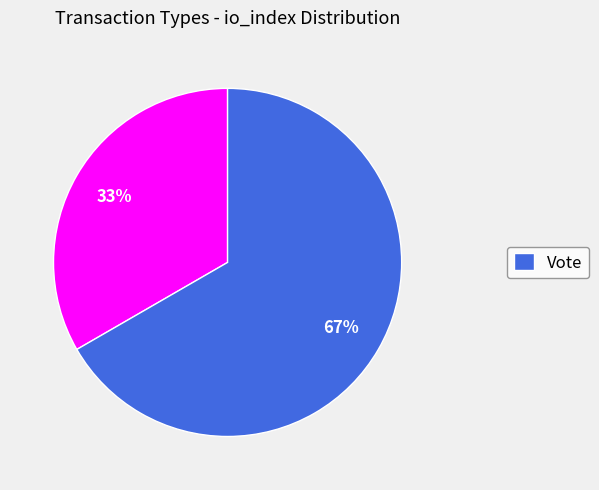

Is there any slice that represents more than half of the pie?

Yes